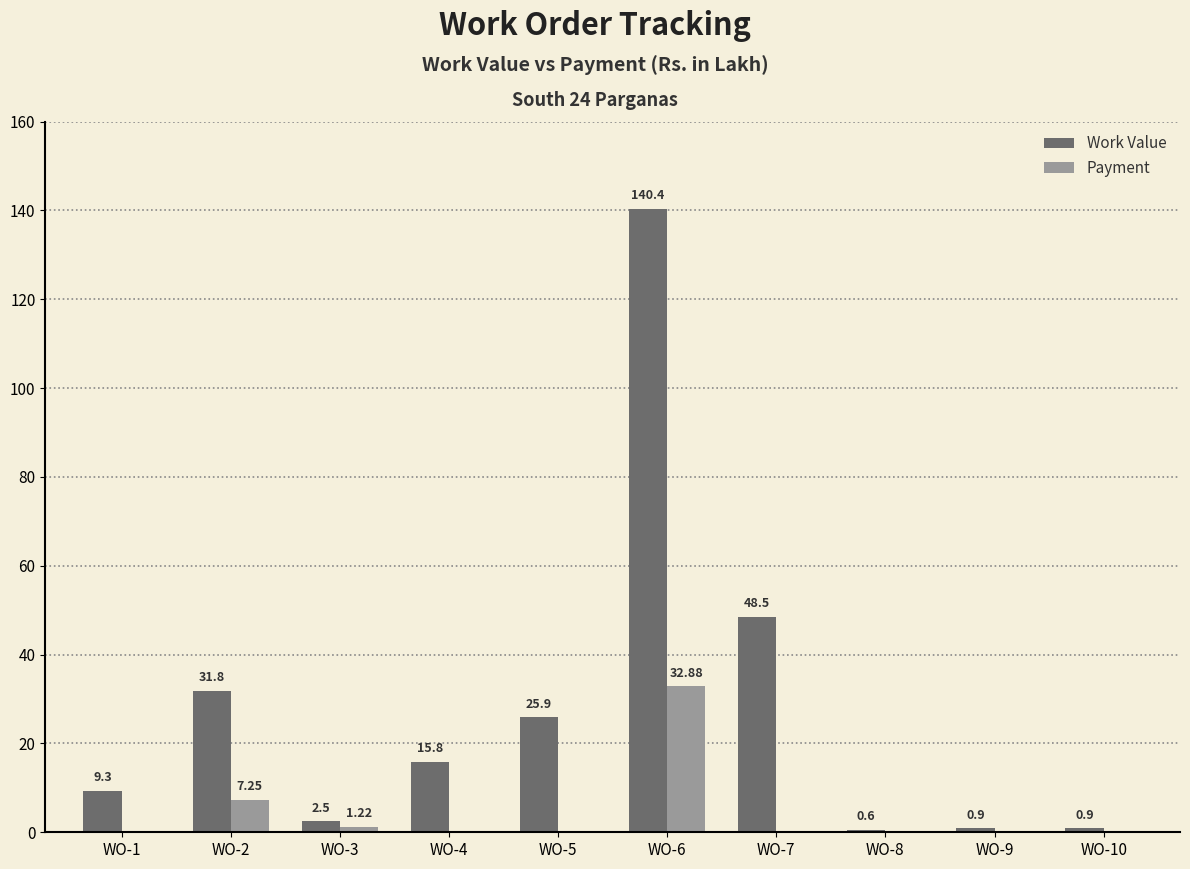

Between WO-1 and WO-9, which series saw the biggest shift?

Work Value